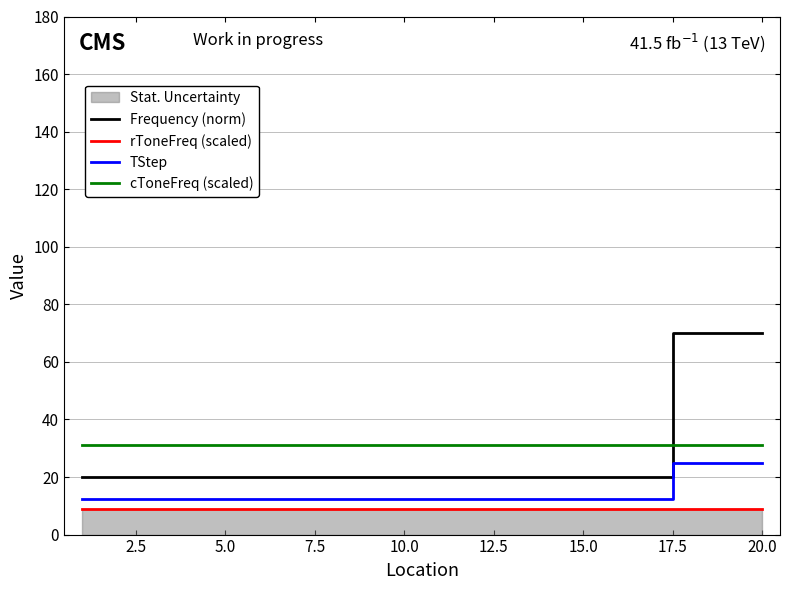

How many times do Frequency (norm) and cToneFreq (scaled) cross each other?

1